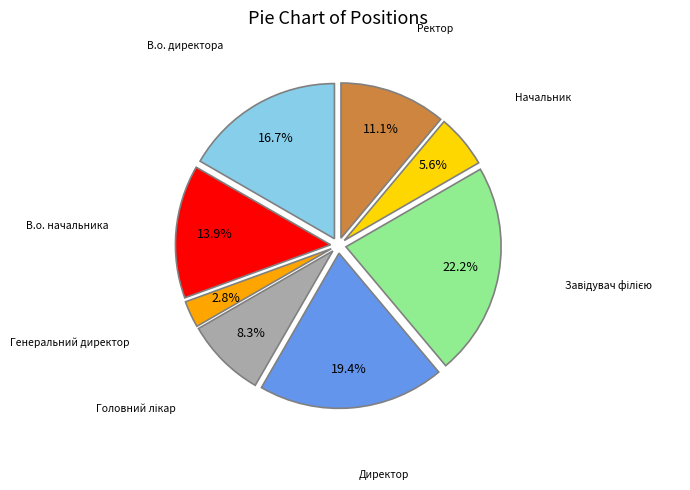

Is there any slice that represents more than half of the pie?

No